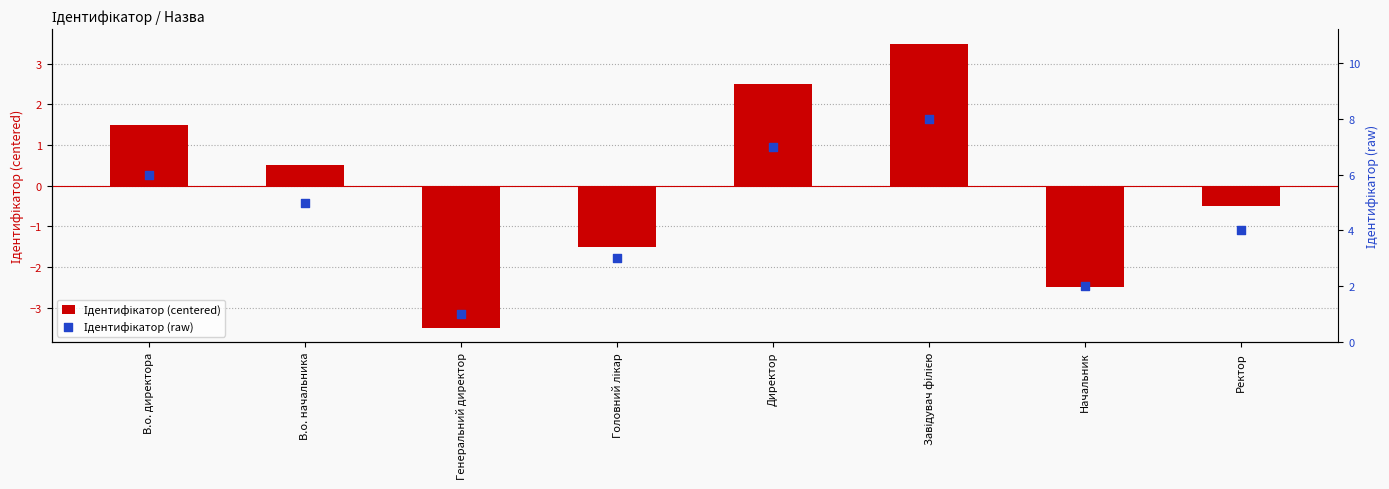

Which series has the largest total across all categories?

Ідентифікатор (raw)